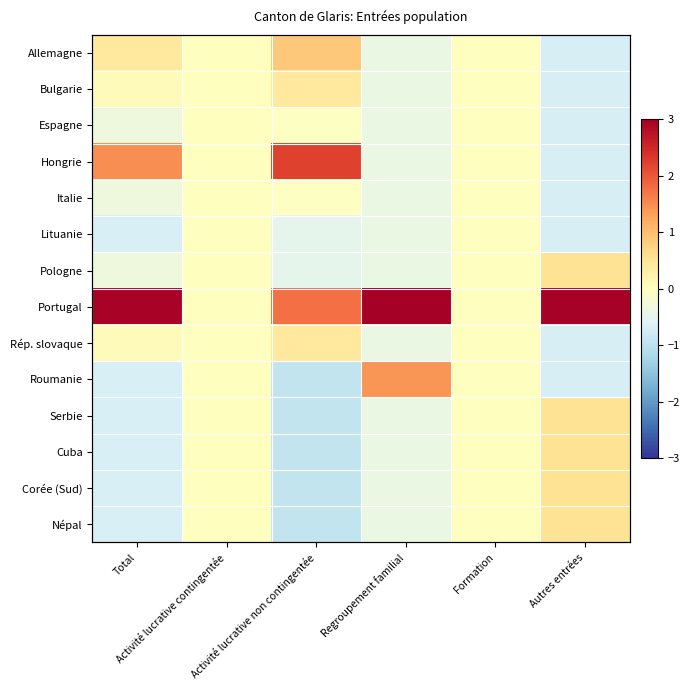

Which has a higher value, Total or Regroupement familial?

Total